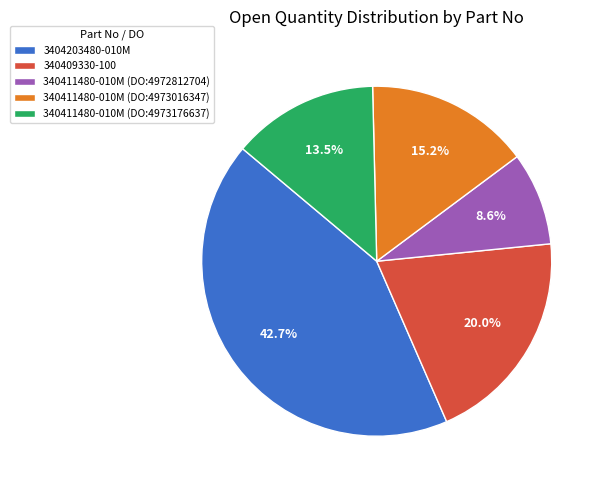

Count the number of slices in the pie.

5